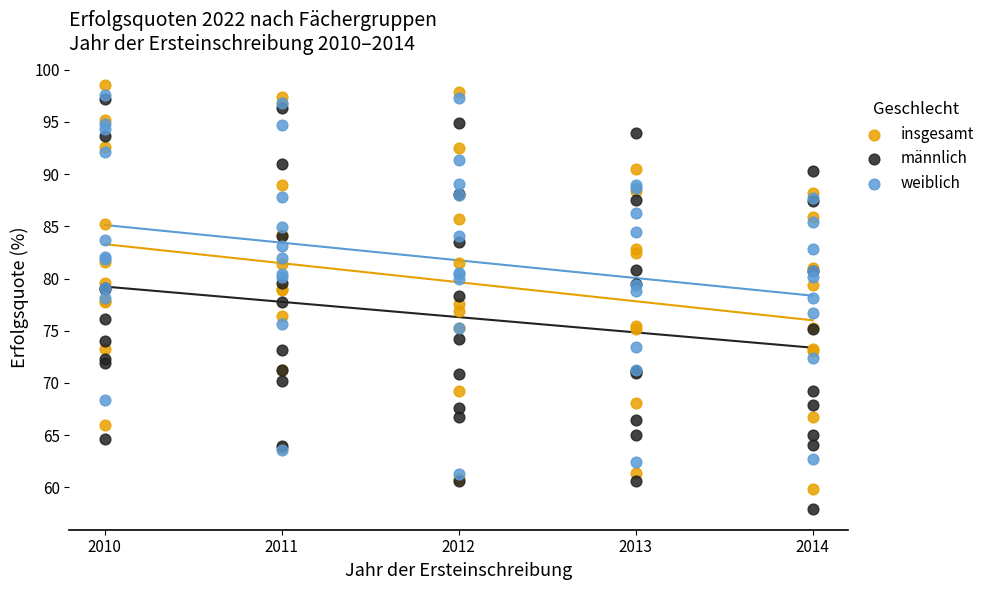

Which series reaches the maximum Y coordinate?

insgesamt